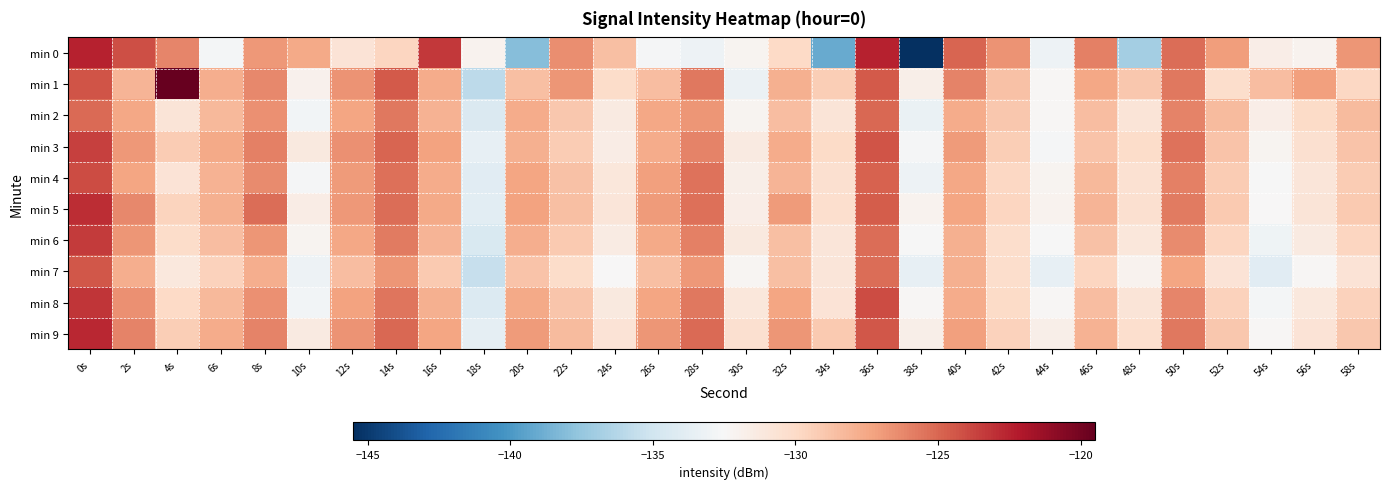

Reading right to left, list all the values displayed in this chart.

min 0: 58s=-126.7	56s=-132.0	54s=-131.6	52s=-127.1	50s=-125.2	48s=-137.0	46s=-126.0	44s=-133.2	42s=-126.7	40s=-124.9	38s=-145.5	36s=-122.5	34s=-139.0	32s=-129.9	30s=-132.1	28s=-133.2	26s=-132.7	24s=-128.6	22s=-126.5	20s=-138.0	18s=-132.0	16s=-123.3	14s=-129.7	12s=-130.7	10s=-127.5	8s=-126.9	6s=-132.8	4s=-126.1	2s=-124.1	0s=-122.5
min 1: 58s=-129.8	56s=-127.1	54s=-128.5	52s=-130.2	50s=-125.7	48s=-129.0	46s=-127.5	44s=-132.3	42s=-128.7	40s=-126.0	38s=-131.8	36s=-124.6	34s=-129.3	32s=-127.9	30s=-133.2	28s=-125.7	26s=-128.5	24s=-130.1	22s=-126.8	20s=-128.5	18s=-135.9	16s=-127.7	14s=-124.5	12s=-126.6	10s=-132.0	8s=-126.2	6s=-127.8	4s=-119.5	2s=-128.1	0s=-124.3
min 2: 58s=-128.3	56s=-130.0	54s=-131.7	52s=-128.3	50s=-126.0	48s=-130.8	46s=-128.5	44s=-132.3	42s=-129.0	40s=-127.7	38s=-133.3	36s=-125.0	34s=-130.8	32s=-128.5	30s=-132.1	28s=-126.8	26s=-127.5	24s=-131.3	22s=-129.0	20s=-127.7	18s=-134.3	16s=-128.0	14s=-125.7	12s=-127.3	10s=-132.9	8s=-126.6	6s=-128.2	4s=-130.8	2s=-127.5	0s=-125.1
min 3: 58s=-128.8	56s=-130.5	54s=-132.1	52s=-128.8	50s=-125.5	48s=-130.1	46s=-128.8	44s=-132.7	42s=-129.3	40s=-127.0	38s=-132.7	36s=-124.3	34s=-130.0	32s=-127.7	30s=-131.3	28s=-126.0	26s=-127.7	24s=-131.6	22s=-129.2	20s=-127.9	18s=-133.6	16s=-127.2	14s=-124.9	12s=-126.6	10s=-131.2	8s=-125.9	6s=-127.6	4s=-129.2	2s=-126.9	0s=-123.6
min 4: 58s=-129.2	56s=-130.9	54s=-132.6	52s=-129.2	50s=-125.9	48s=-130.6	46s=-128.2	44s=-132.1	42s=-129.8	40s=-127.5	38s=-133.1	36s=-124.8	34s=-130.5	32s=-128.1	30s=-131.8	28s=-125.5	26s=-127.1	24s=-131.0	22s=-128.7	20s=-127.3	18s=-134.0	16s=-127.7	14s=-125.3	12s=-127.0	10s=-132.7	8s=-126.3	6s=-128.0	4s=-130.7	2s=-127.3	0s=-124.0
min 5: 58s=-129.1	56s=-130.8	54s=-132.5	52s=-129.1	50s=-125.8	48s=-130.5	46s=-128.1	44s=-132.0	42s=-129.7	40s=-127.3	38s=-132.0	36s=-124.7	34s=-130.3	32s=-127.0	30s=-131.7	28s=-125.3	26s=-127.0	24s=-130.9	22s=-128.6	20s=-127.2	18s=-133.9	16s=-127.6	14s=-125.2	12s=-126.9	10s=-131.6	8s=-125.2	6s=-127.9	4s=-129.6	2s=-126.2	0s=-122.9
min 6: 58s=-129.7	56s=-131.3	54s=-133.0	52s=-129.7	50s=-126.3	48s=-131.0	46s=-128.7	44s=-132.6	42s=-130.2	40s=-127.9	38s=-132.6	36s=-125.2	34s=-130.9	32s=-128.6	30s=-131.2	28s=-125.9	26s=-127.6	24s=-131.5	22s=-129.1	20s=-127.8	18s=-134.5	16s=-128.1	14s=-125.8	12s=-127.5	10s=-132.1	8s=-126.8	6s=-128.5	4s=-130.1	2s=-126.8	0s=-123.5
min 7: 58s=-130.7	56s=-132.3	54s=-134.0	52s=-130.7	50s=-127.3	48s=-132.0	46s=-129.7	44s=-133.6	42s=-130.2	40s=-127.9	38s=-133.6	36s=-125.2	34s=-130.9	32s=-128.6	30s=-132.2	28s=-126.9	26s=-128.6	24s=-132.5	22s=-130.1	20s=-128.8	18s=-135.5	16s=-129.1	14s=-126.8	12s=-128.5	10s=-133.1	8s=-127.8	6s=-129.5	4s=-131.1	2s=-127.8	0s=-124.5
min 8: 58s=-129.5	56s=-131.1	54s=-132.8	52s=-129.5	50s=-126.1	48s=-130.8	46s=-128.5	44s=-132.3	42s=-130.0	40s=-127.7	38s=-132.3	36s=-124.0	34s=-130.7	32s=-127.3	30s=-131.0	28s=-125.7	26s=-127.3	24s=-131.2	22s=-128.9	20s=-127.6	18s=-134.2	16s=-127.9	14s=-125.6	12s=-127.2	10s=-132.9	8s=-126.6	6s=-128.2	4s=-129.9	2s=-126.6	0s=-123.2
min 9: 58s=-129.0	56s=-130.7	54s=-132.3	52s=-129.0	50s=-125.7	48s=-130.3	46s=-128.0	44s=-131.8	42s=-129.5	40s=-127.1	38s=-131.8	36s=-124.5	34s=-129.1	32s=-126.8	30s=-130.5	28s=-125.1	26s=-126.8	24s=-130.7	22s=-128.3	20s=-127.0	18s=-133.7	16s=-127.3	14s=-125.0	12s=-126.7	10s=-131.3	8s=-126.0	6s=-127.7	4s=-129.3	2s=-126.0	0s=-122.7